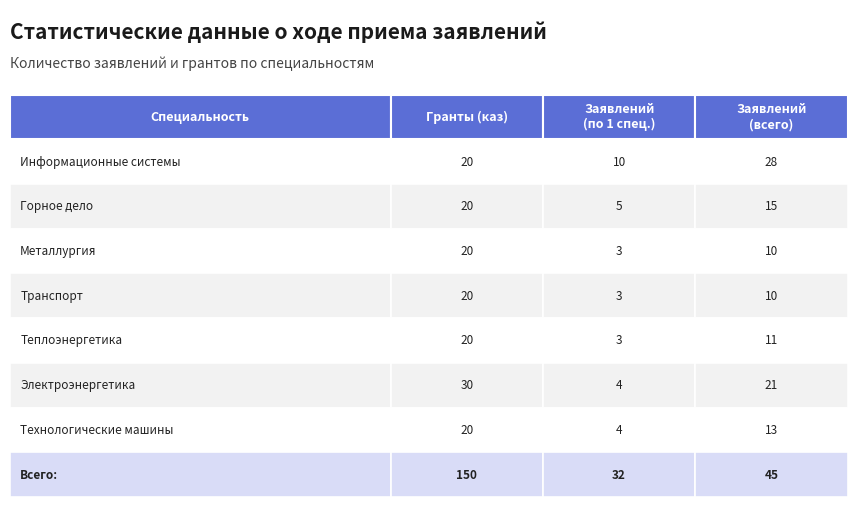

Which series has the widest spread of values?

Заявлений (всего)